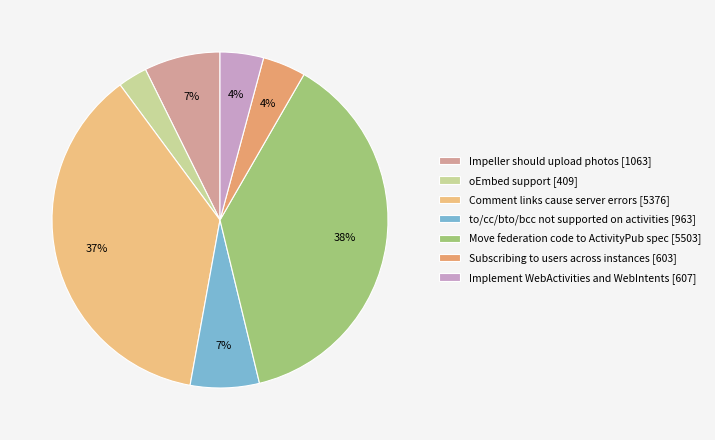

The Subscribing to users across instances slice represents 11% of the pie. True or false?

False